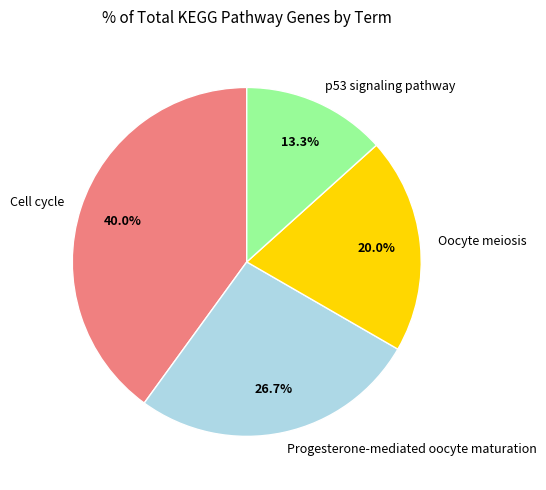

To the nearest percent, what percentage of the pie is Progesterone-mediated oocyte maturation?

27%